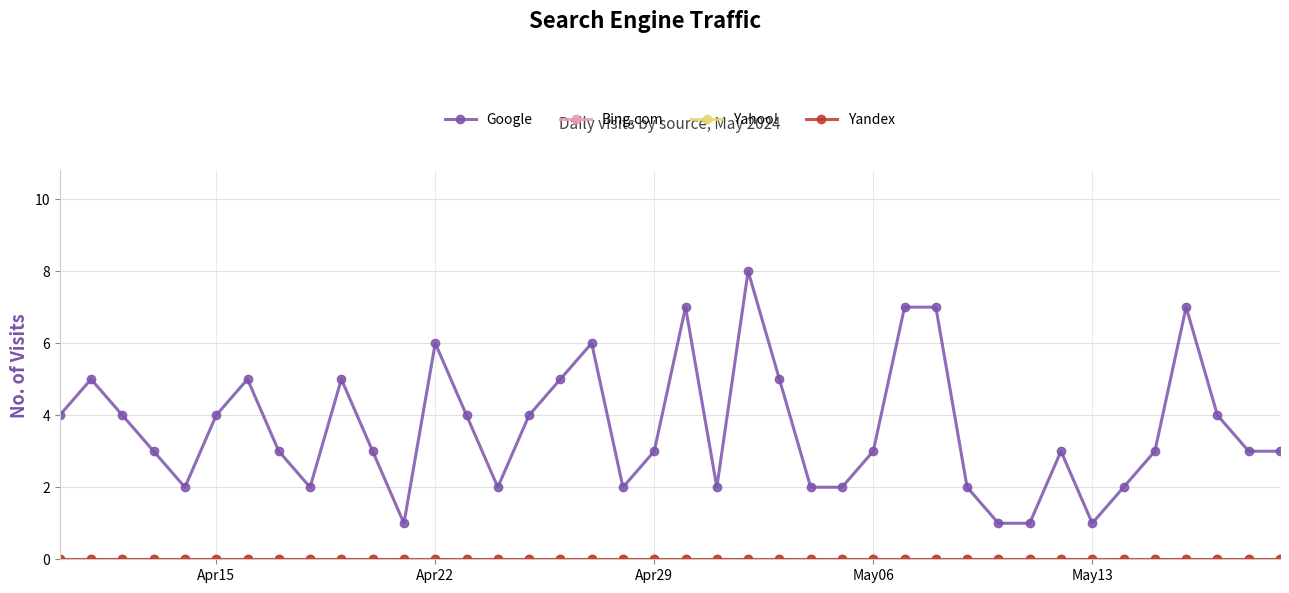

Reading left to right, transcribe all the data shown in this chart.

Google: 4	5	4	3	2	4	5	3	2	5	3	1	6	4	2	4	5	6	2	3	7	2	8	5	2	2	3	7	7	2	1	1	3	1	2	3	7	4	3	3
Bing.com: 0	0	0	0	0	0	0	0	0	0	0	0	0	0	0	0	0	0	0	0	0	0	0	0	0	0	0	0	0	0	0	0	0	0	0	0	0	0	0	0
Yahoo!: 0	0	0	0	0	0	0	0	0	0	0	0	0	0	0	0	0	0	0	0	0	0	0	0	0	0	0	0	0	0	0	0	0	0	0	0	0	0	0	0
Yandex: 0	0	0	0	0	0	0	0	0	0	0	0	0	0	0	0	0	0	0	0	0	0	0	0	0	0	0	0	0	0	0	0	0	0	0	0	0	0	0	0